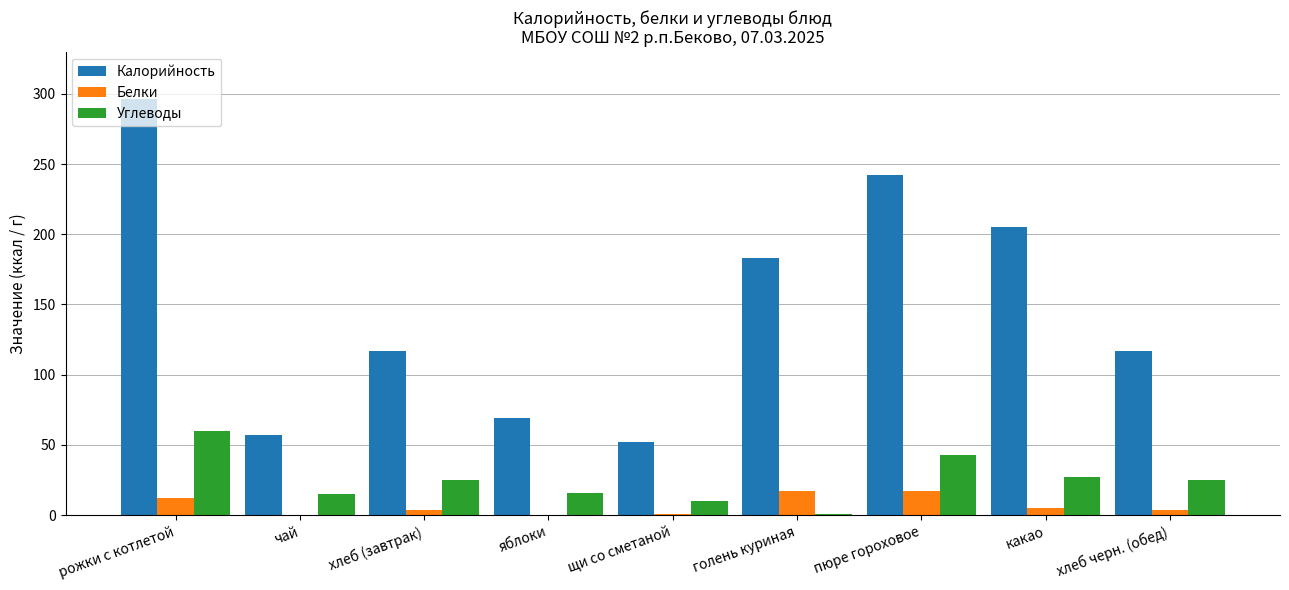

Which category has the highest value in the Углеводы series?

рожки с котлетой